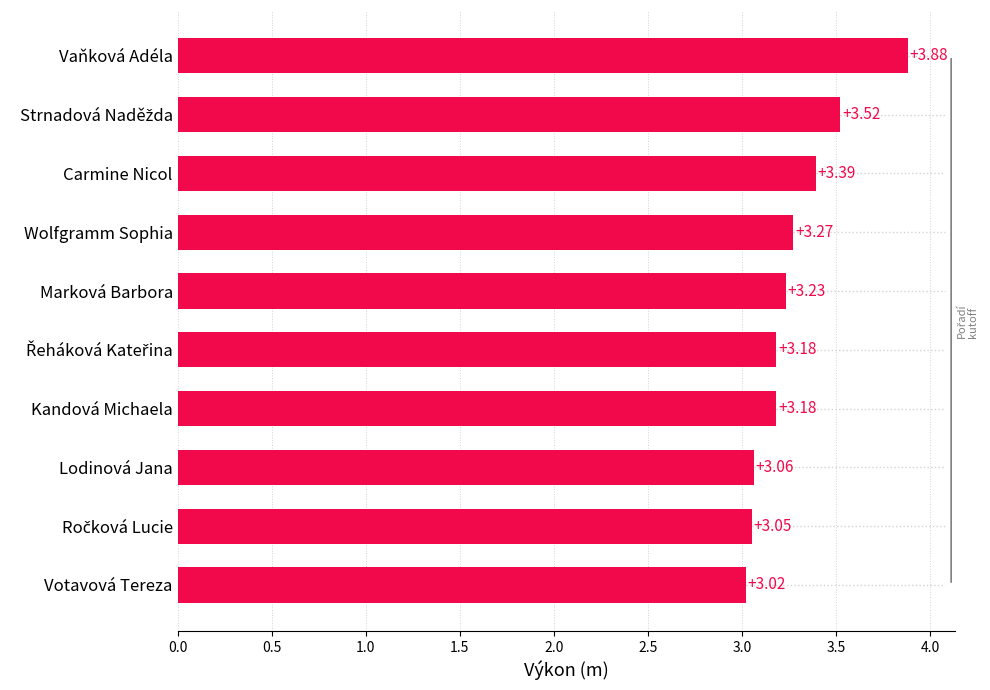

What is the sum of all values?

32.8